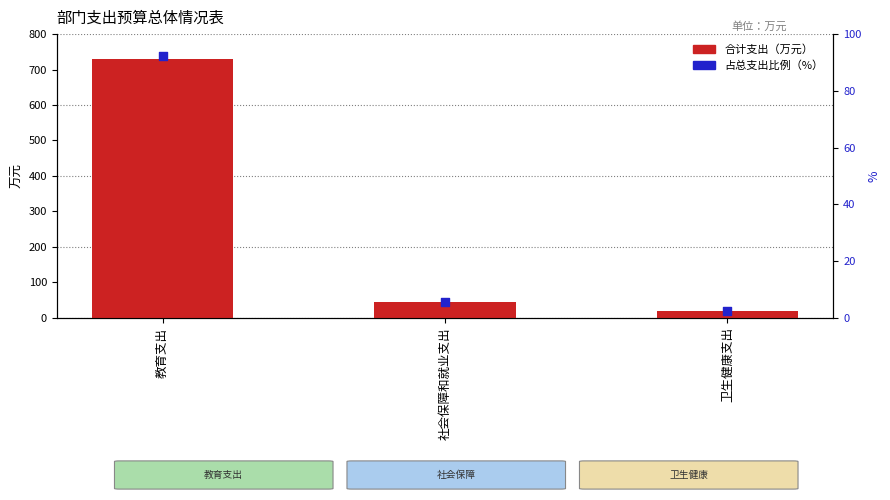

Is the value of 占总支出比例（%） at 社会保障和就业支出 greater than the value of 合计支出（万元） at 卫生健康支出?

No